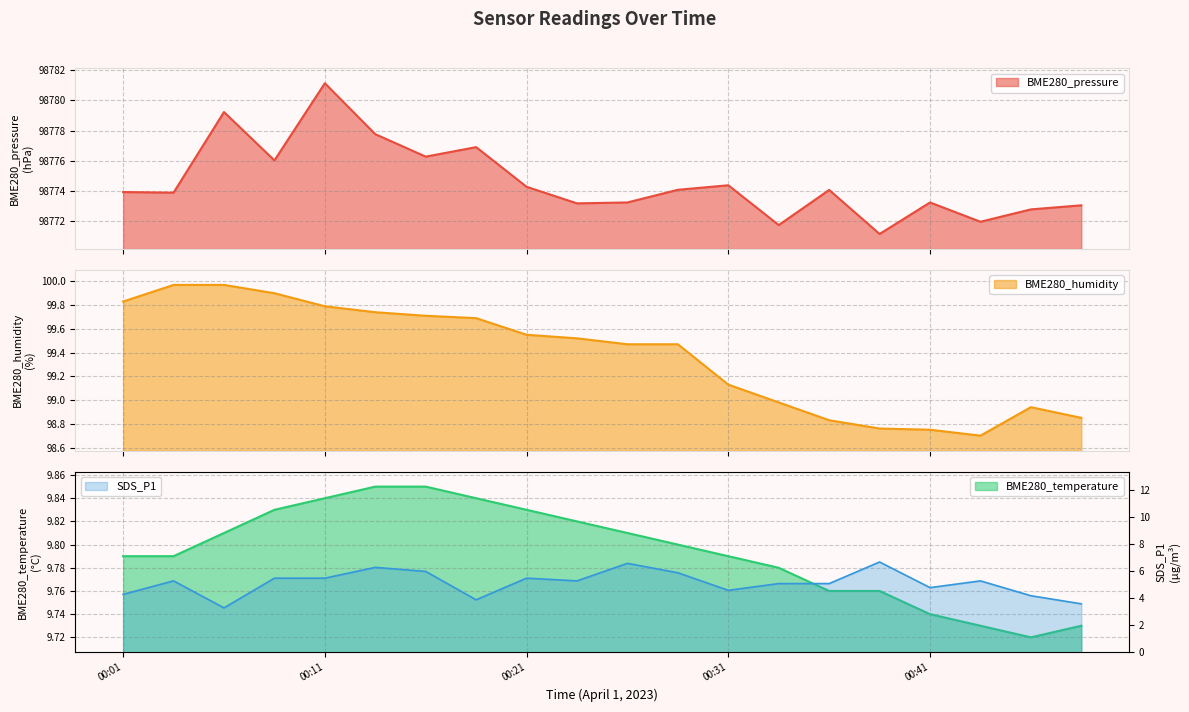

True or false: BME280_humidity and BME280_temperature cross at least once.

False